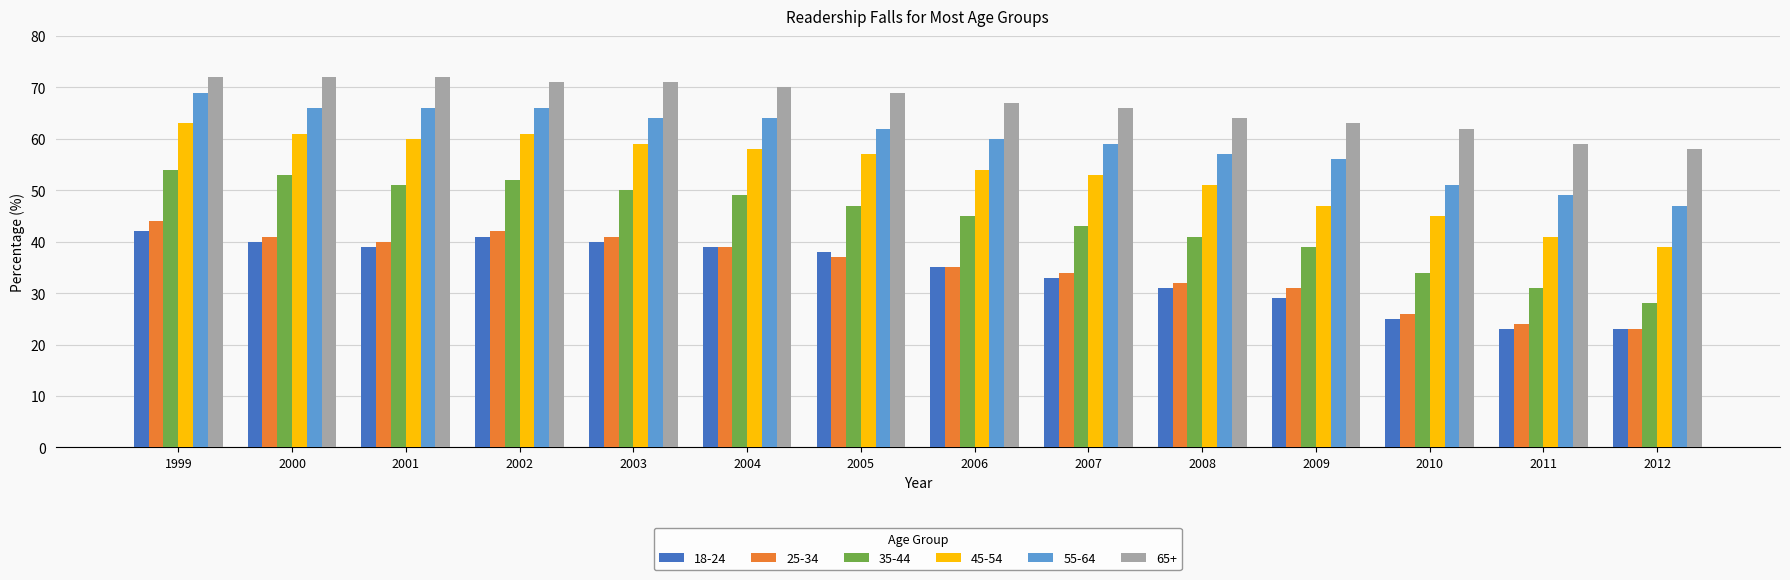

At which label does 18-24 first exceed 38?

1999